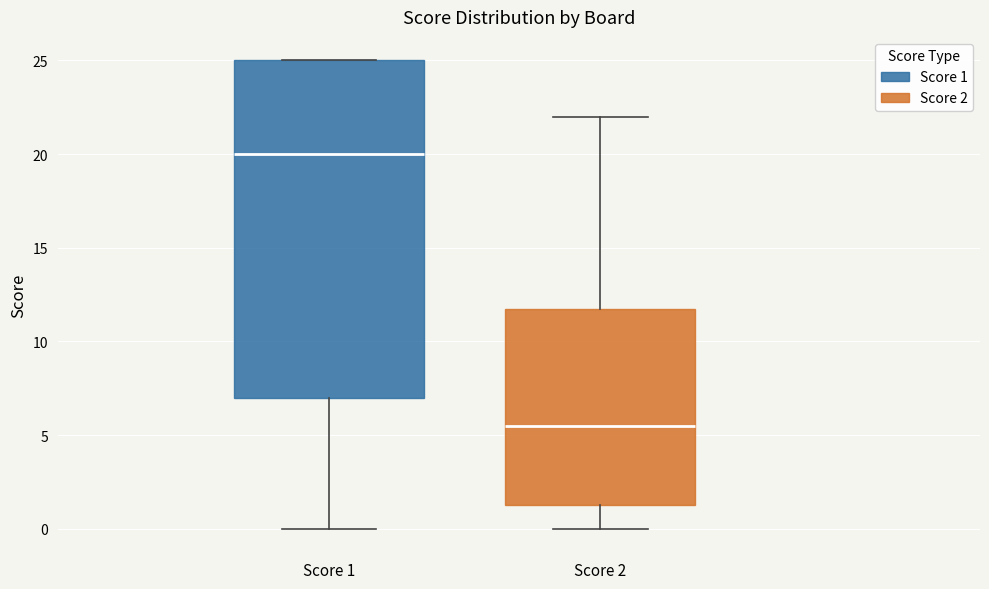

Where does the lower whisker of the box for Score 2 end on the y-axis? The values are not printed on the chart, so give them approximately, as read against the axis.

0.0